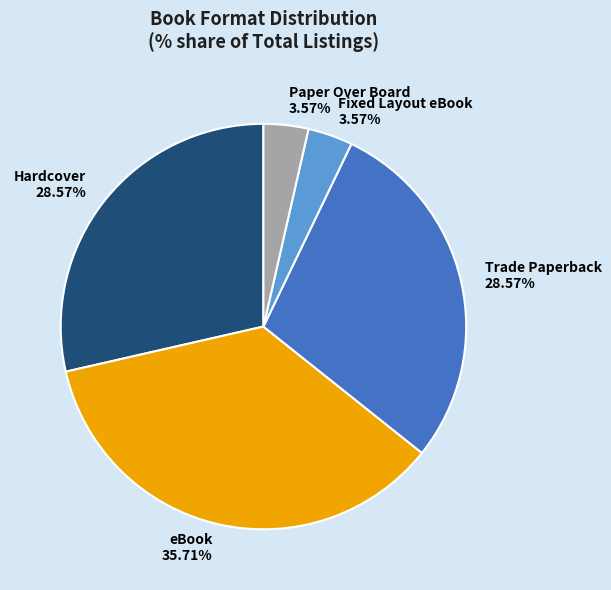

Between Fixed Layout eBook and Trade Paperback, which is larger?

Trade Paperback